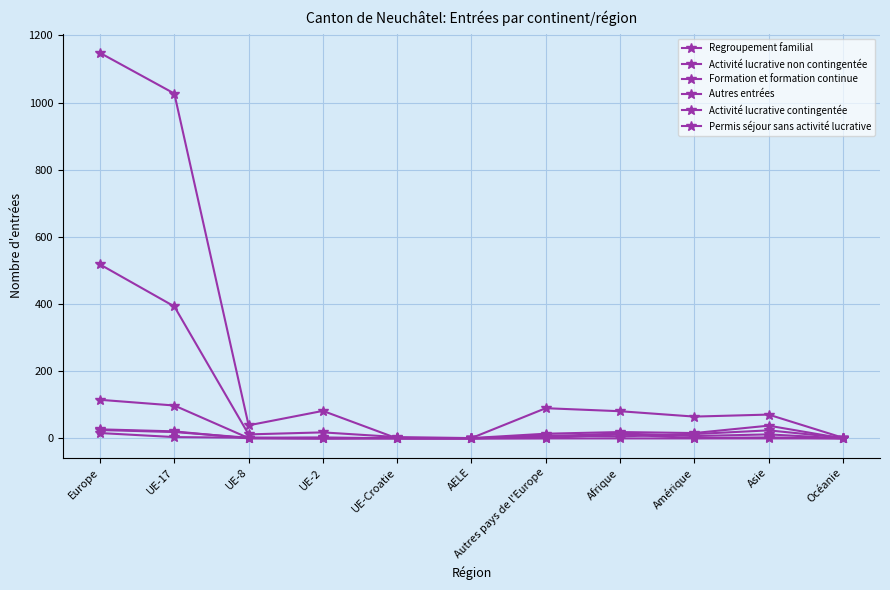

Which label corresponds to the smallest value in the chart?

UE-Croatie